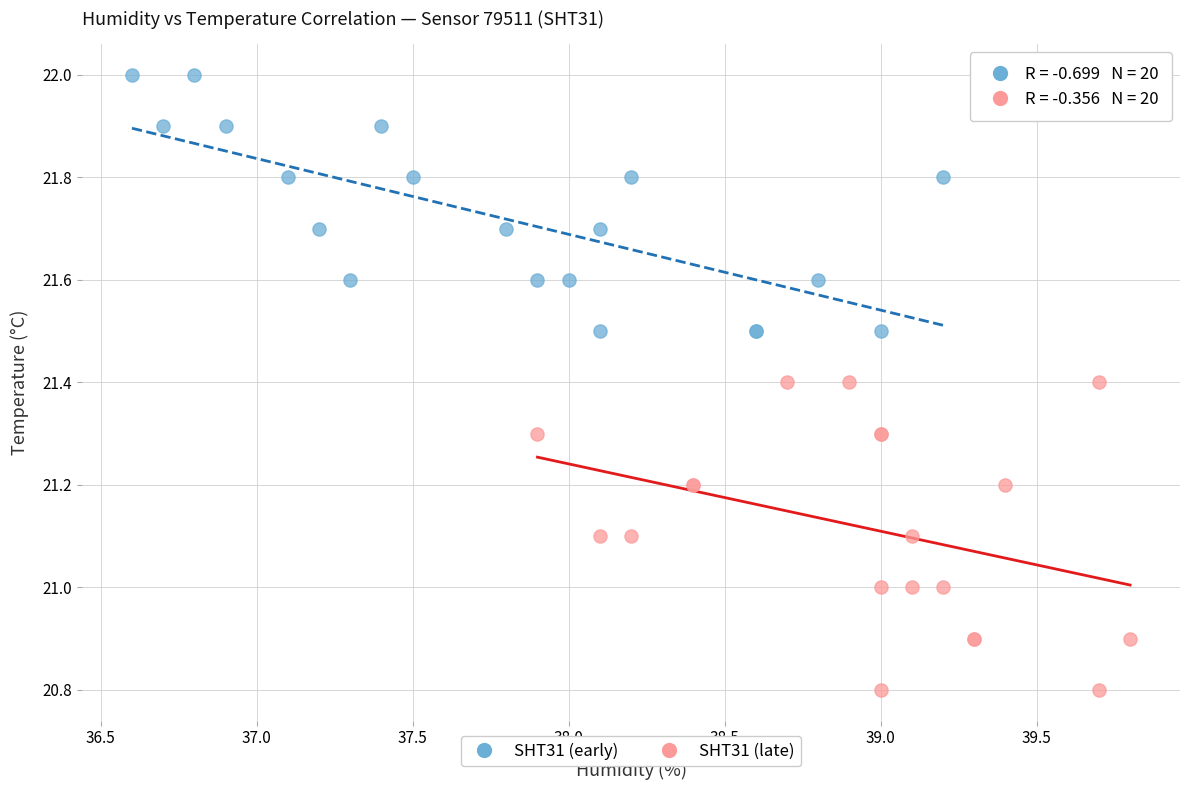

Which series has the widest spread of Y values?

SHT31 (late)